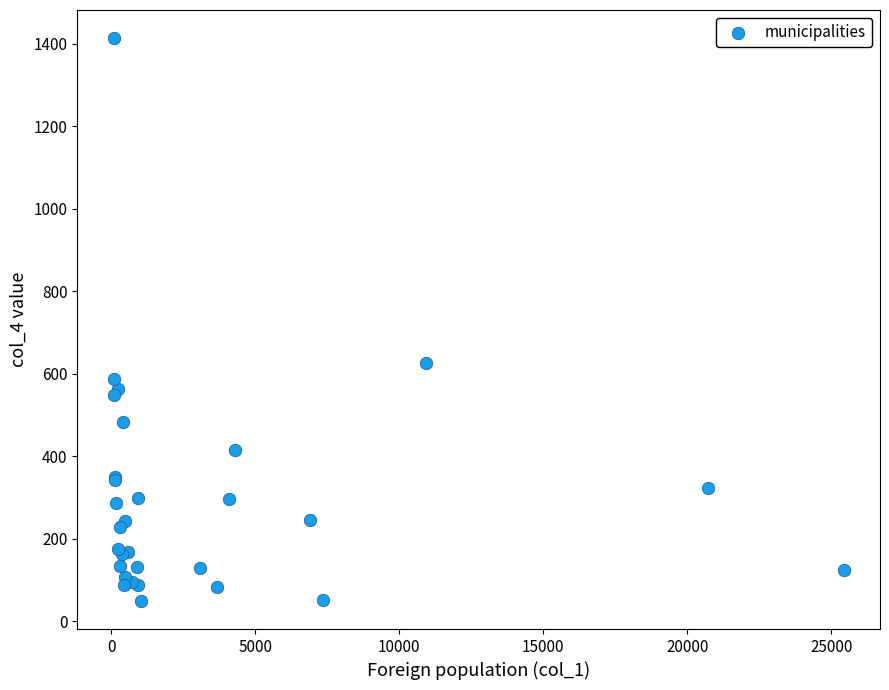

What Y value in the scatter plot is closest to 731?

626